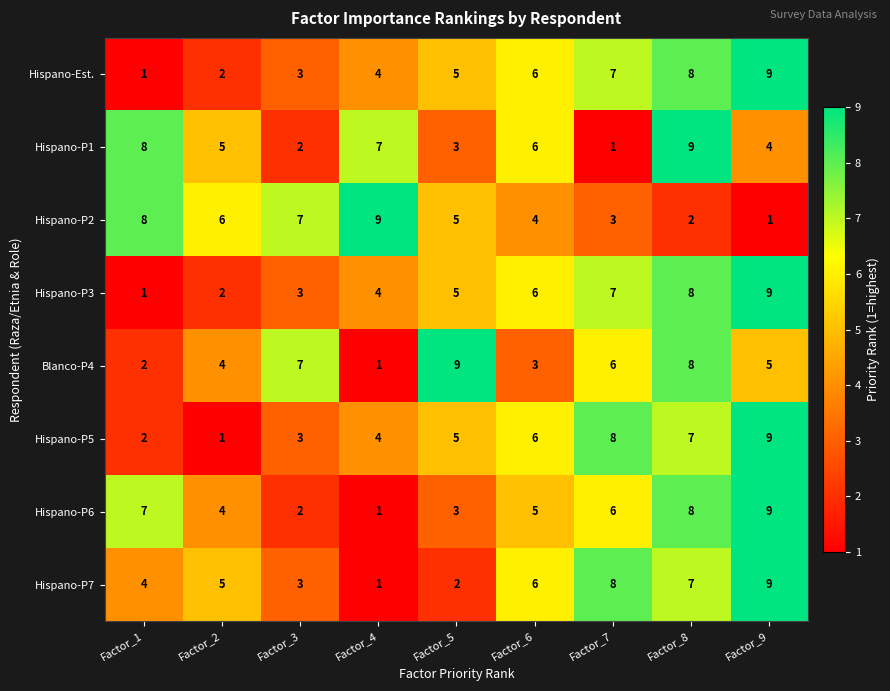

What is the difference between the maximum and minimum values in the Hispano-Est. series?

8